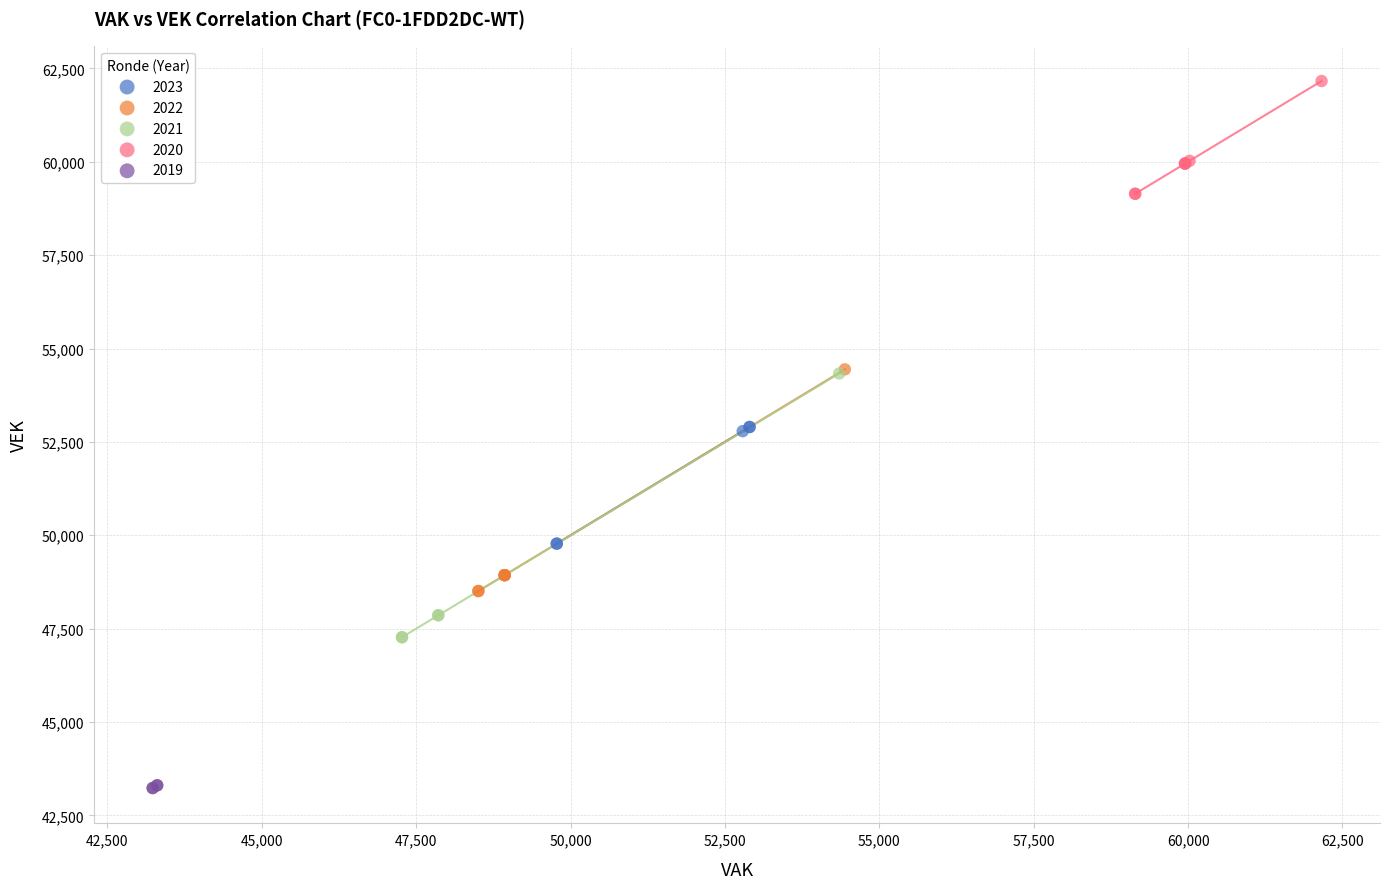

Which series contains the highest Y value?

2020